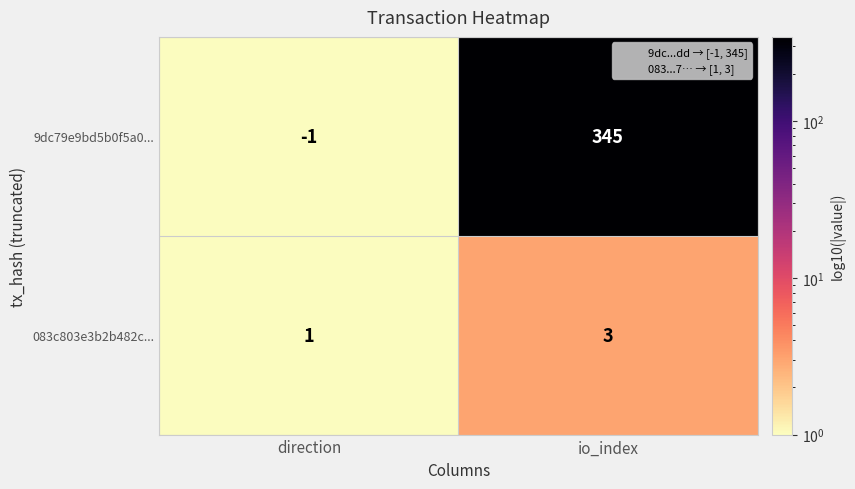

Rank the series at direction from highest to lowest value.

083c803e3b2b482c..., 9dc79e9bd5b0f5a0...